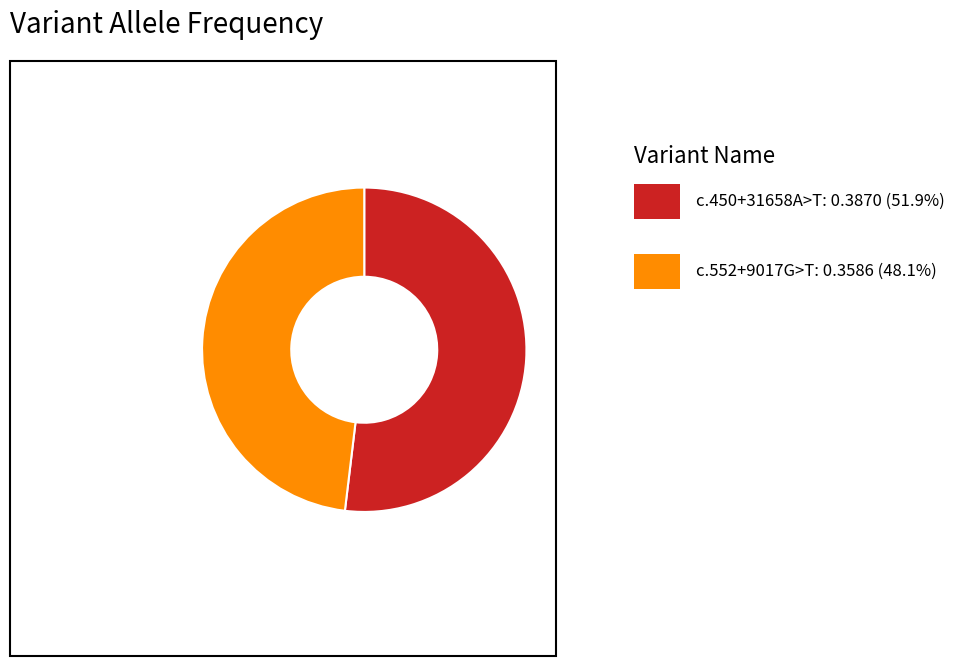

Is there a majority slice in this chart?

Yes